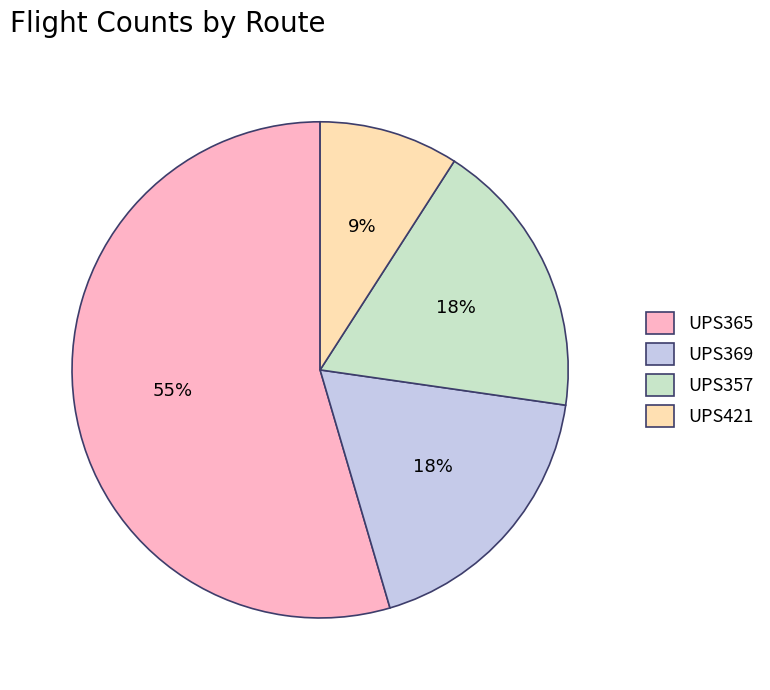

To the nearest percent, what is the average slice percentage?

25%